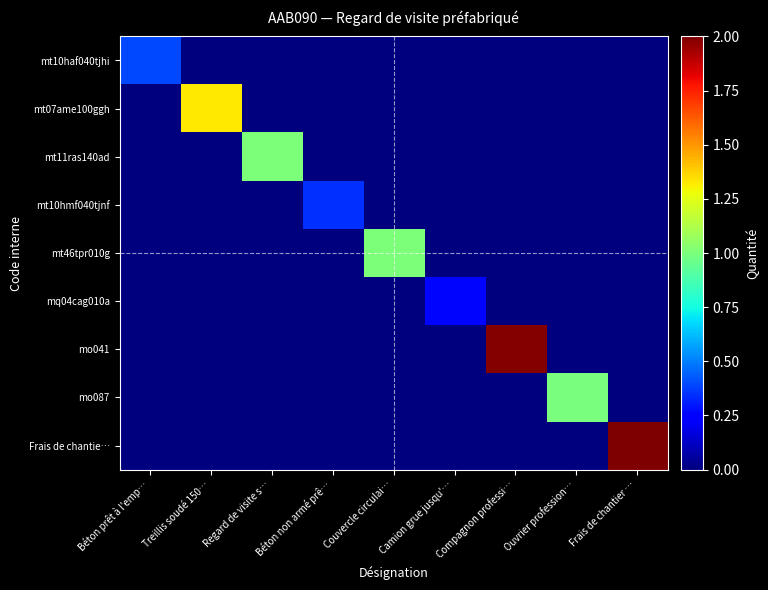

What is the total value across all series at Couvercle circulai…?

1.0